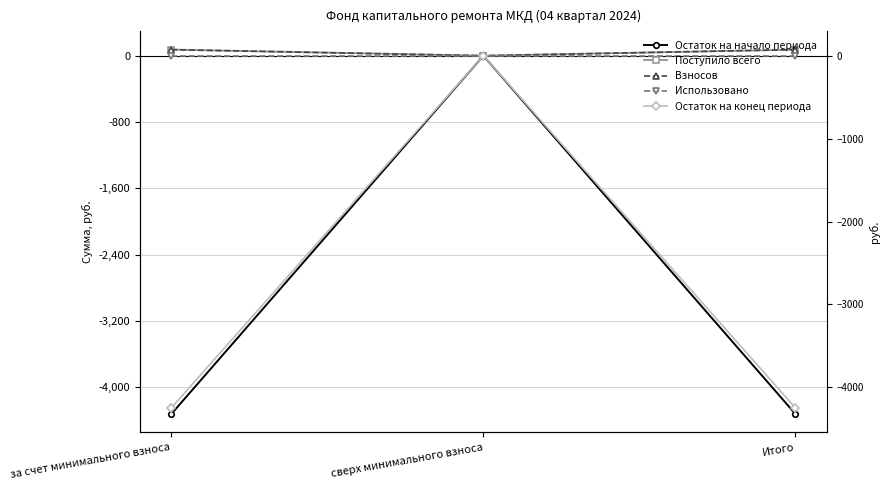

What is the difference between the maximum and minimum values in the Остаток на начало периода series?

4322.3